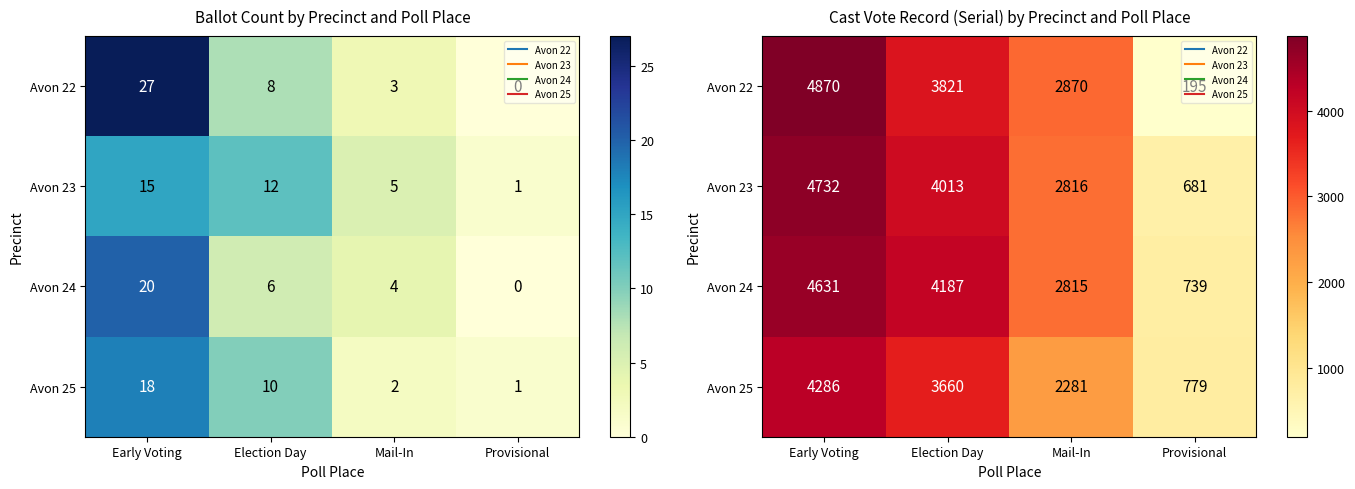

What is the maximum value for Avon 25?

4286